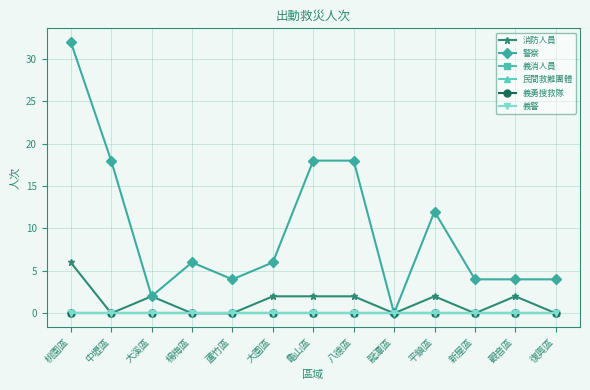

At which category is the sum across all series the highest?

桃園區